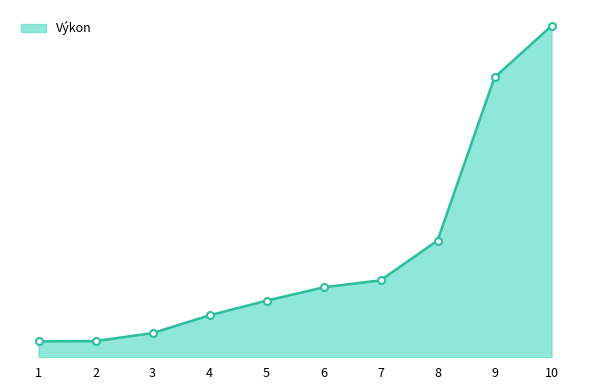

Is it true that the value at 9 is 42.9?

True